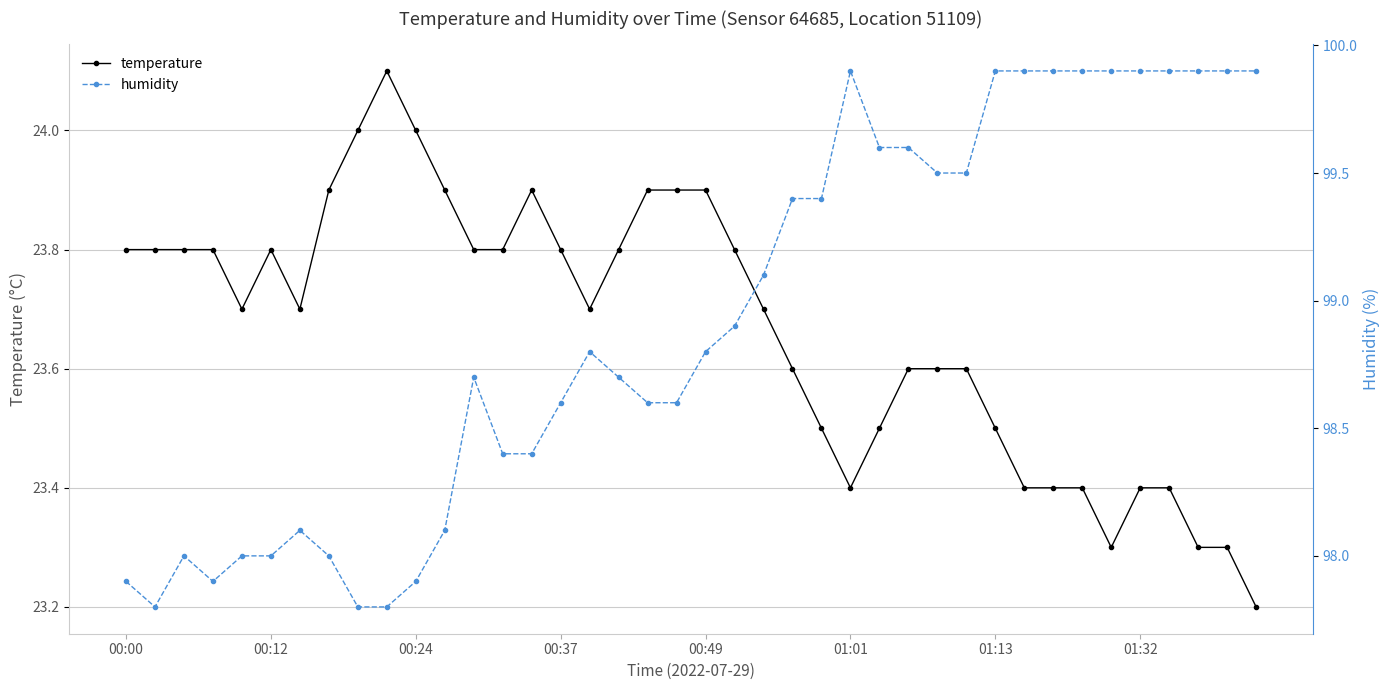

What position from the right is 14?

26